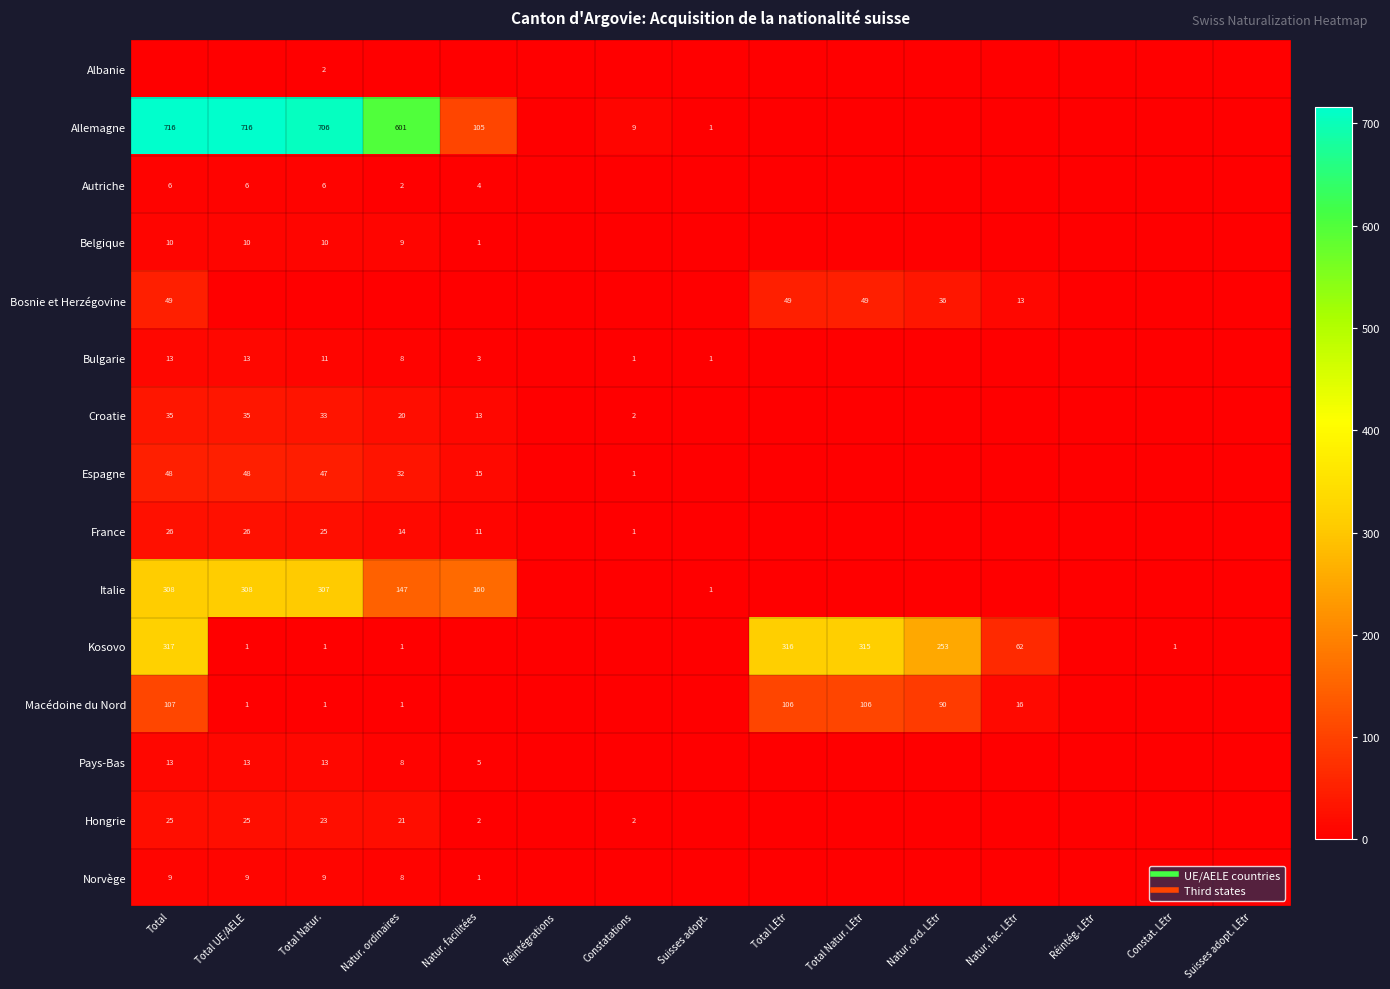

The France series shows 8 at Natur. ordinaires. True or false?

False